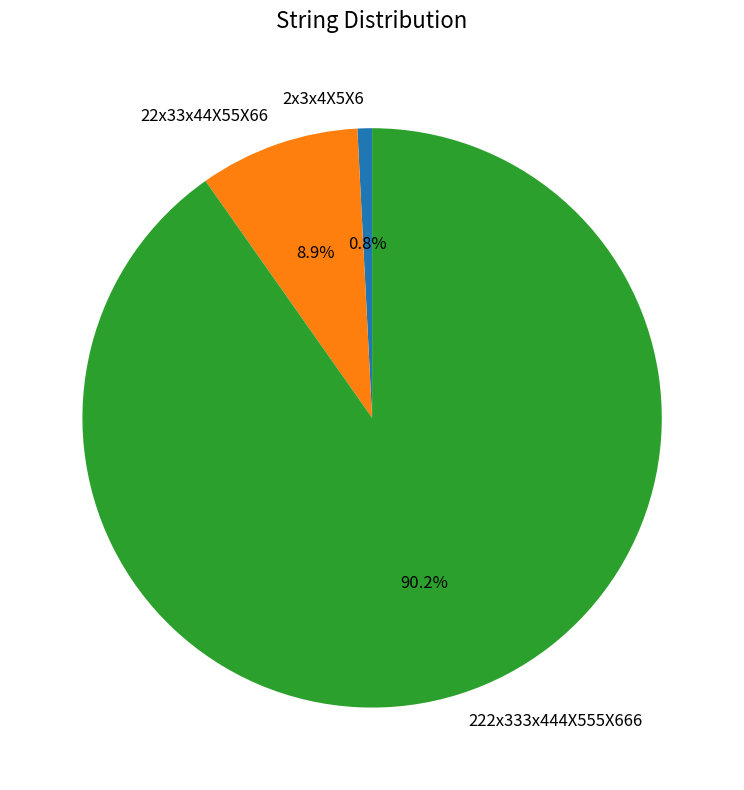

Rank the categories by value from highest to lowest.

222x333x444X555X666, 22x33x44X55X66, 2x3x4X5X6